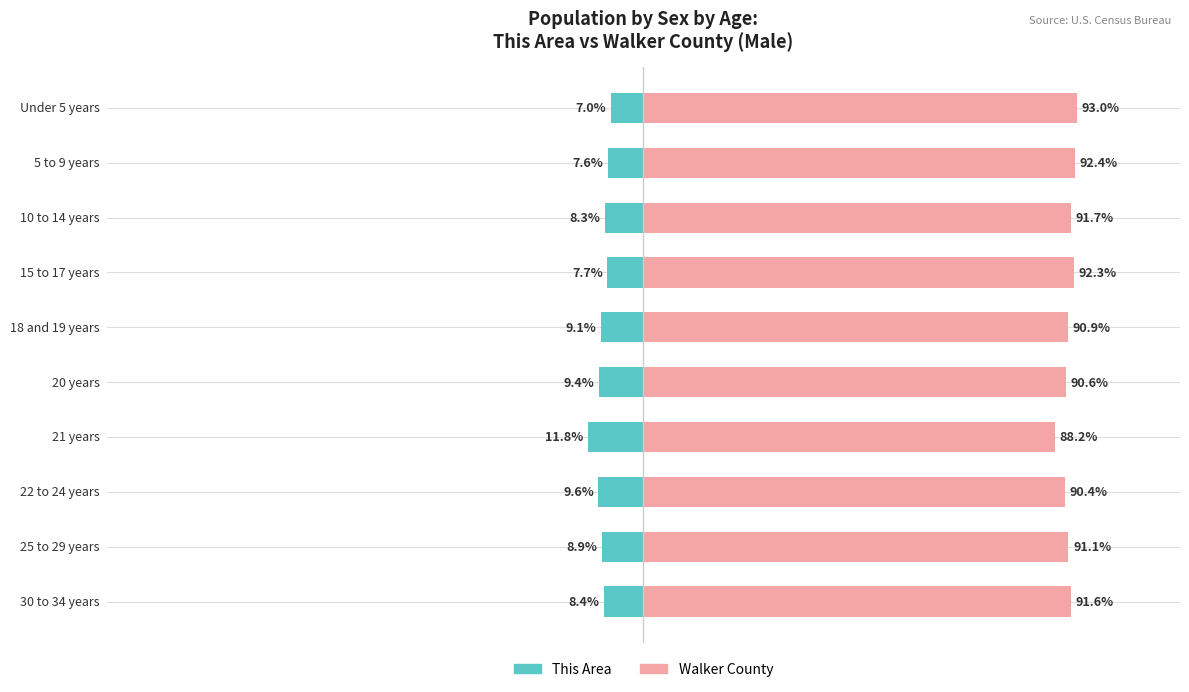

What is the difference between the Walker County values at 30 to 34 years and 20 years?

1.0